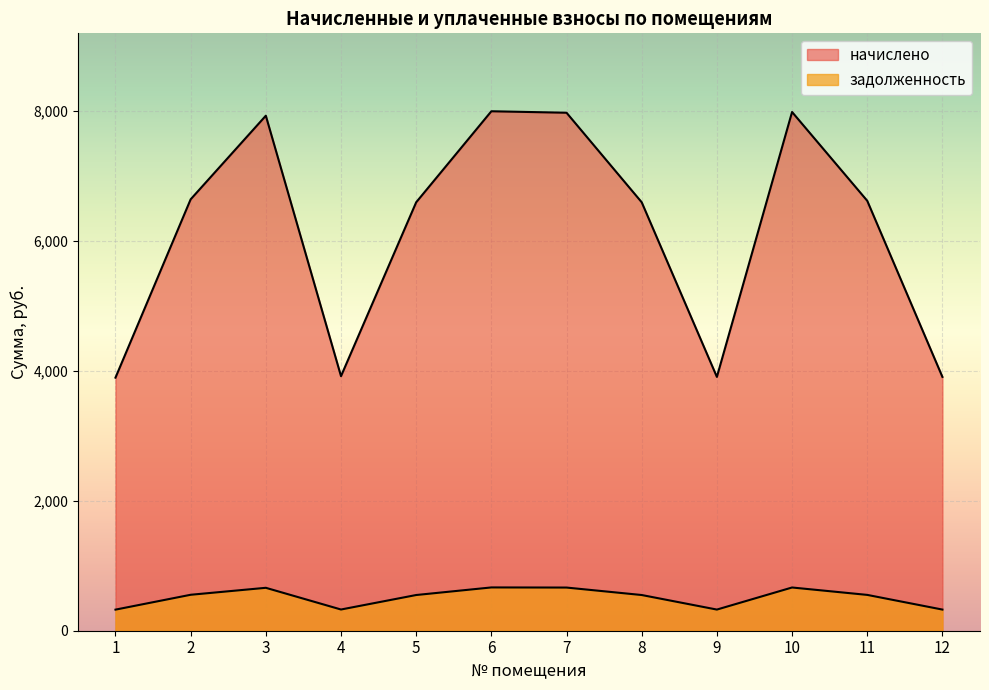

Rank the series by their maximum value, from lowest to highest.

задолженность, начислено